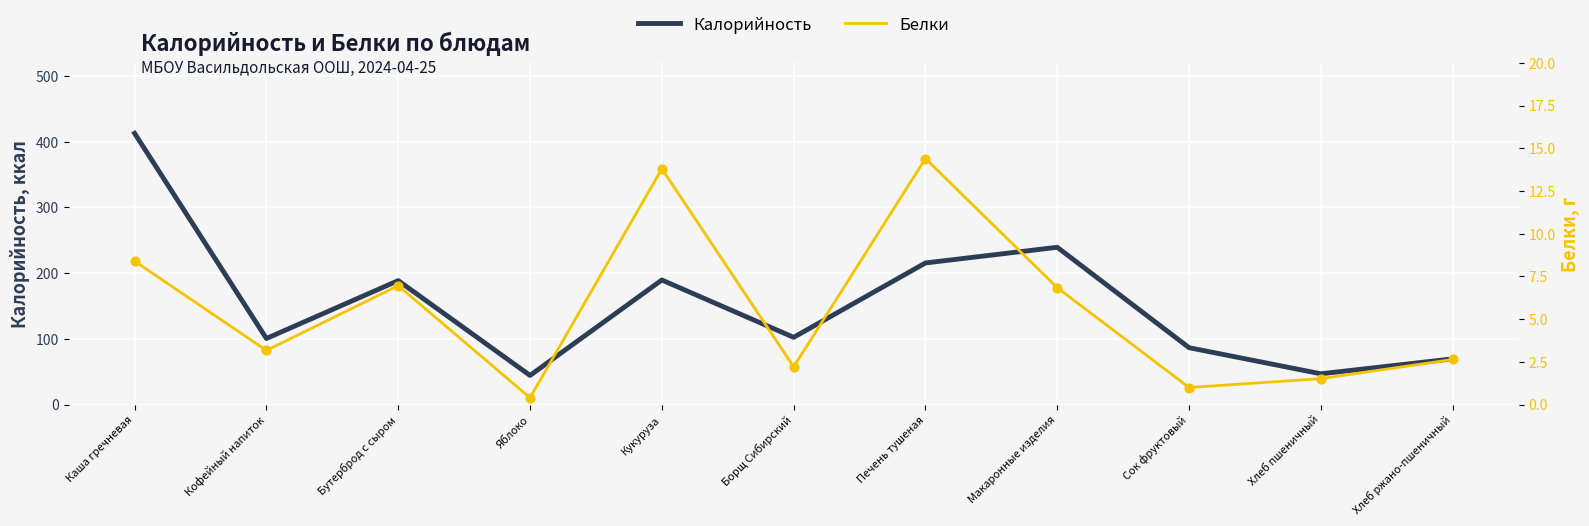

Is the value of Белки at Яблоко greater than the value of Калорийность at Каша гречневая?

No